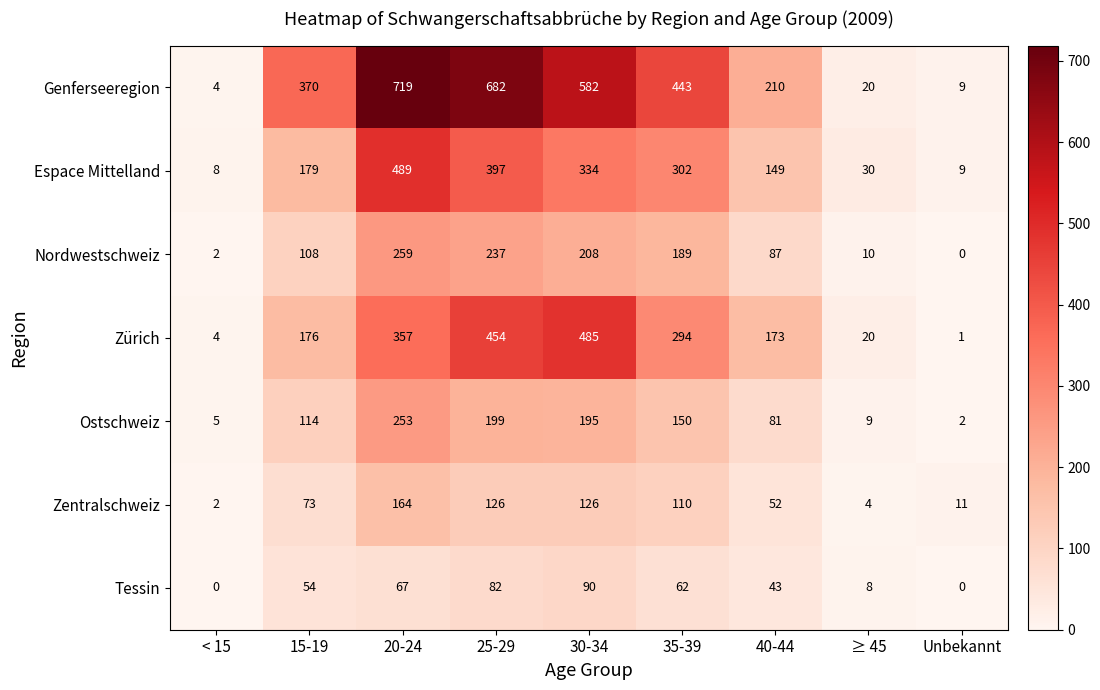

Which series changed the most between 15-19 and Unbekannt?

Genferseeregion